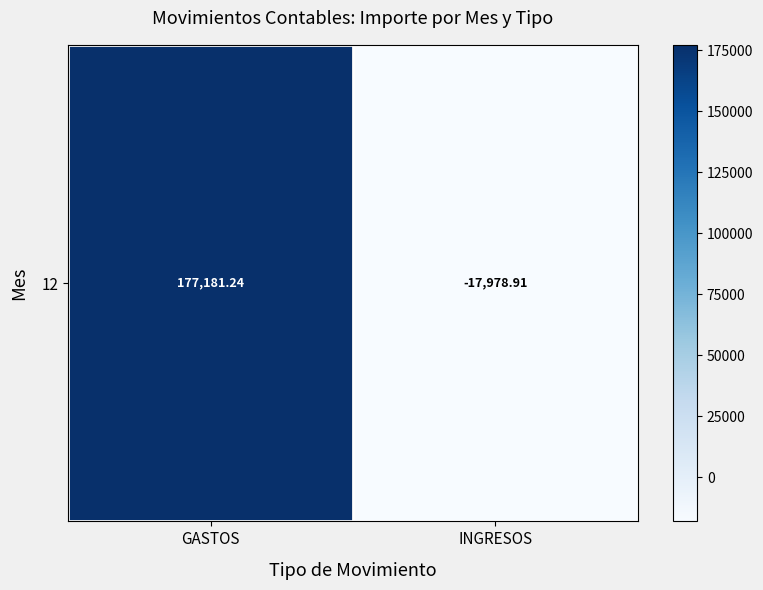

At which label is the value closest to 79601?

INGRESOS